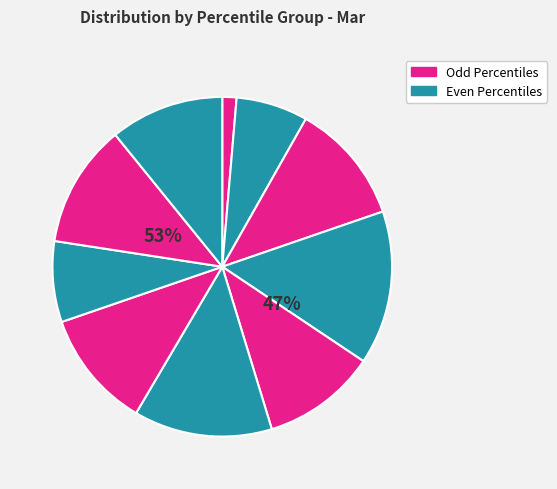

To the nearest percent, what is the average slice percentage?

10%